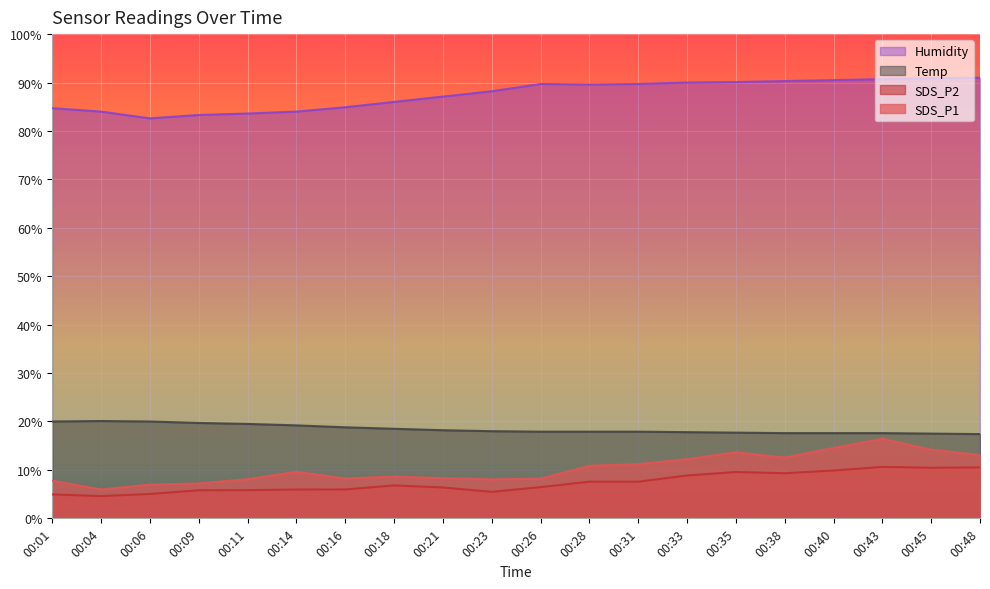

Reading left to right, extract all data points from this chart.

SDS_P1: 00:01=7.8	00:04=6.0	00:06=7.0	00:09=7.2	00:11=8.1	00:14=9.6	00:16=8.2	00:18=8.6	00:21=8.3	00:23=8.1	00:26=8.2	00:28=10.8	00:31=11.2	00:33=12.2	00:35=13.7	00:38=12.6	00:40=14.6	00:43=16.4	00:45=14.2	00:48=13.1
SDS_P2: 00:01=4.9	00:04=4.6	00:06=5.0	00:09=5.8	00:11=5.8	00:14=6.0	00:16=6.0	00:18=6.8	00:21=6.4	00:23=5.5	00:26=6.5	00:28=7.6	00:31=7.6	00:33=8.8	00:35=9.6	00:38=9.3	00:40=9.9	00:43=10.6	00:45=10.4	00:48=10.5
Temp: 00:01=20.0	00:04=20.1	00:06=20.0	00:09=19.7	00:11=19.5	00:14=19.2	00:16=18.8	00:18=18.5	00:21=18.2	00:23=18.0	00:26=17.9	00:28=17.9	00:31=17.9	00:33=17.8	00:35=17.7	00:38=17.6	00:40=17.6	00:43=17.6	00:45=17.5	00:48=17.4
Humidity: 00:01=84.7	00:04=84.0	00:06=82.6	00:09=83.3	00:11=83.6	00:14=84.0	00:16=84.9	00:18=86.0	00:21=87.1	00:23=88.2	00:26=89.7	00:28=89.6	00:31=89.7	00:33=90.0	00:35=90.1	00:38=90.3	00:40=90.5	00:43=90.7	00:45=90.9	00:48=91.0